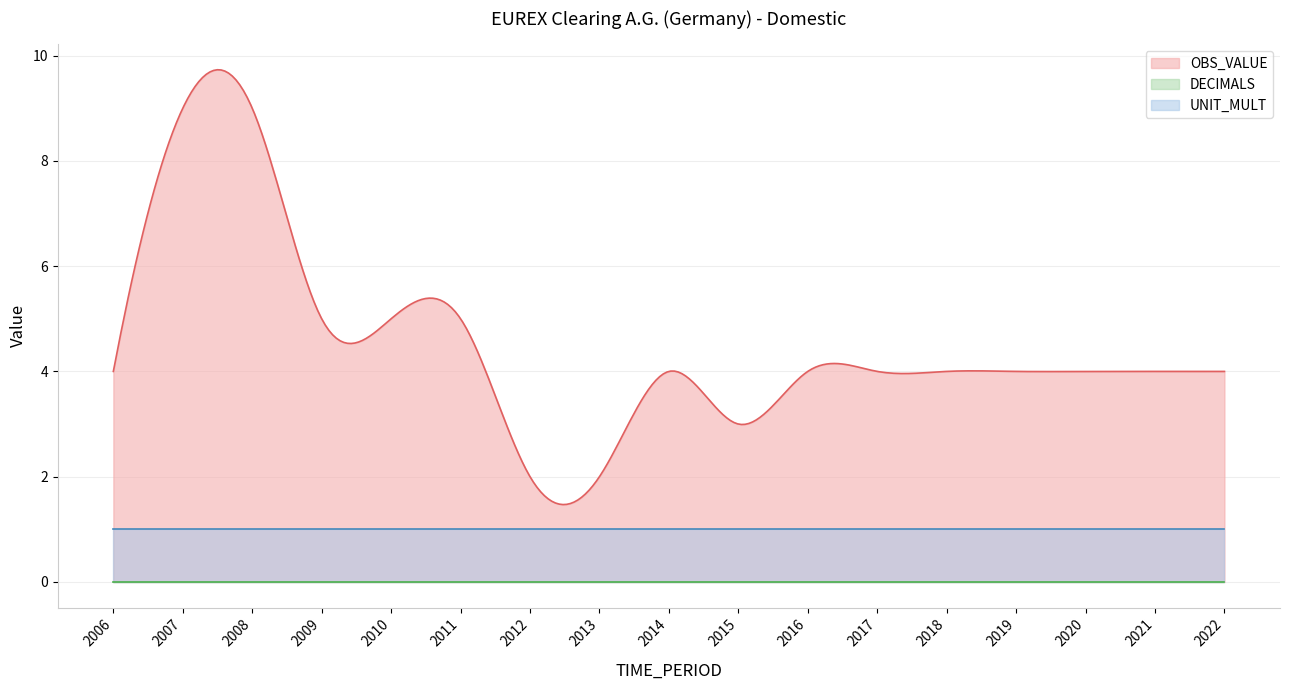

Rank the series by their maximum value, from highest to lowest.

OBS_VALUE, UNIT_MULT, DECIMALS